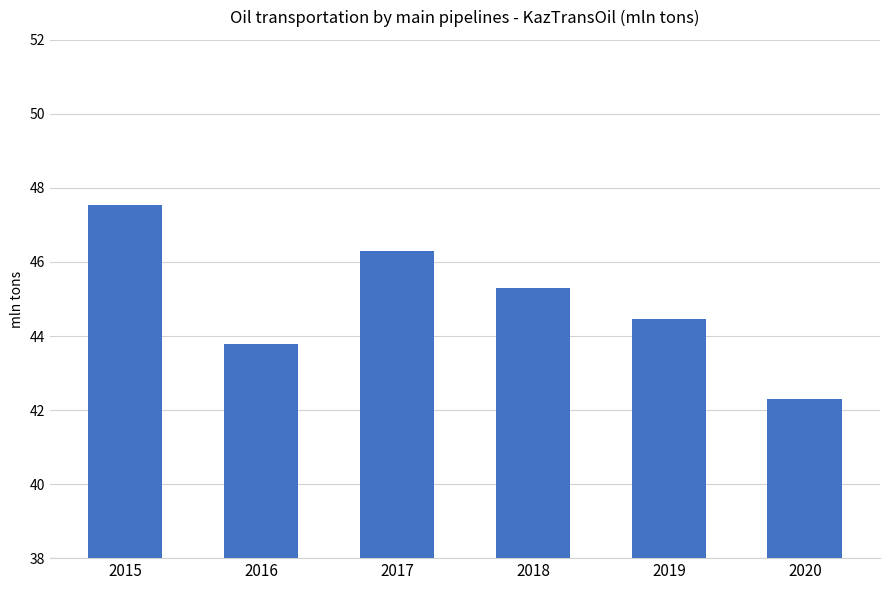

Reading left to right, what are all the values shown in this chart?

47.5	43.8	46.3	45.3	44.5	42.3